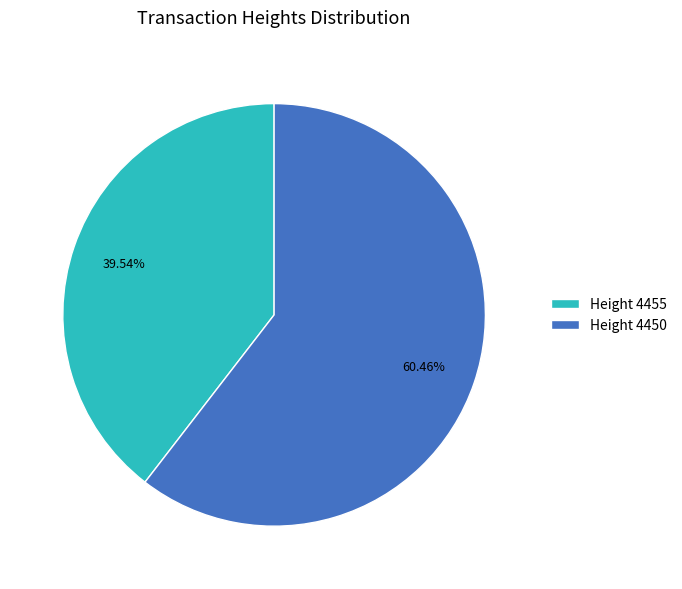

To the nearest percent, what is the difference between the largest and smallest slice percentages?

21%